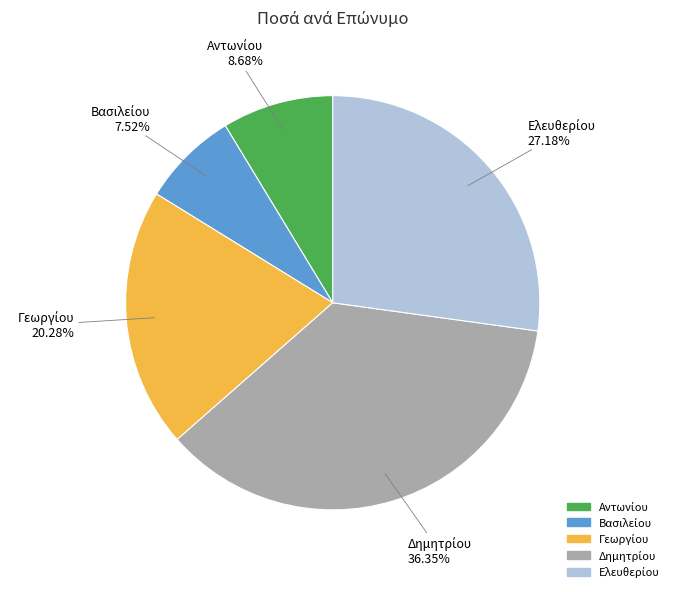

Is there a majority slice in this chart?

No